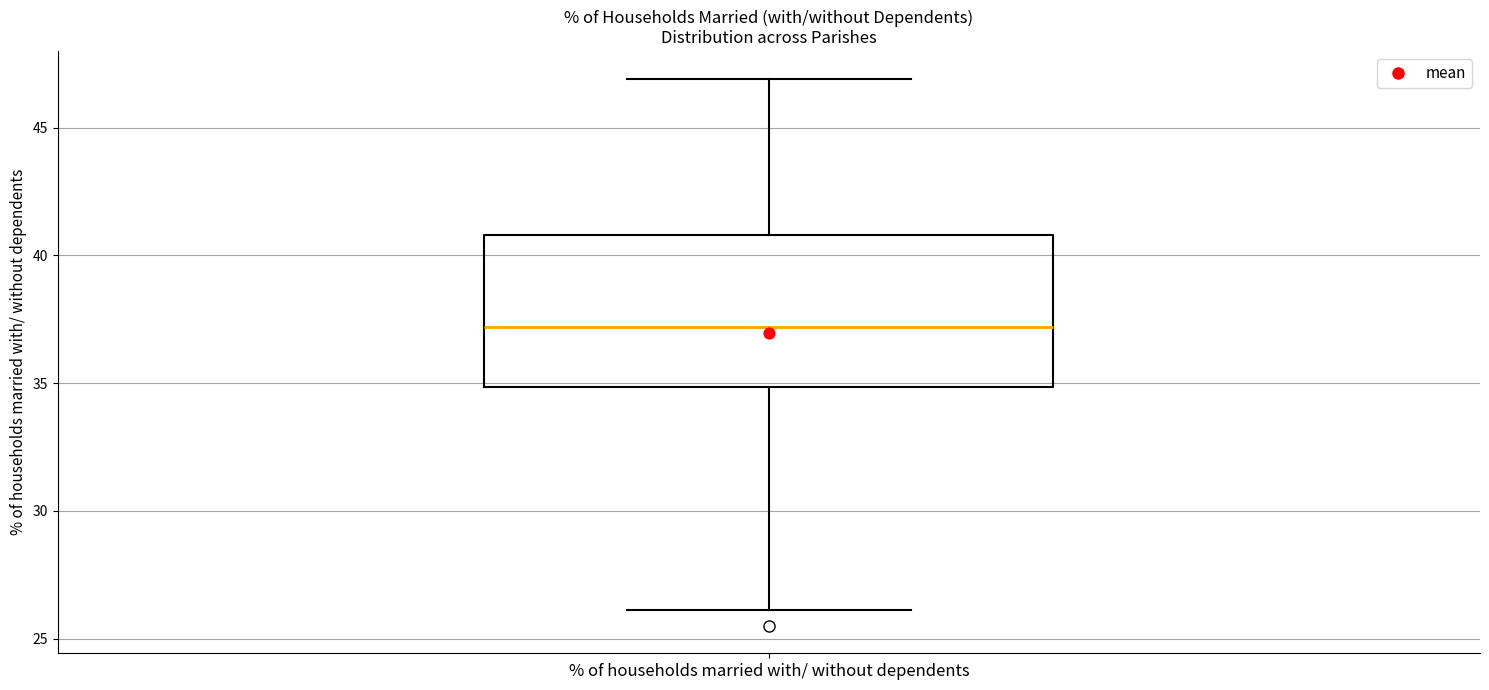

Read this box plot against the y-axis: the position of the median line, the range covered by the box, and the ends of both whiskers. The values are not printed on the chart, so give them approximately, as read against the axis.

median 37, box 35 to 41, whiskers 26 to 47